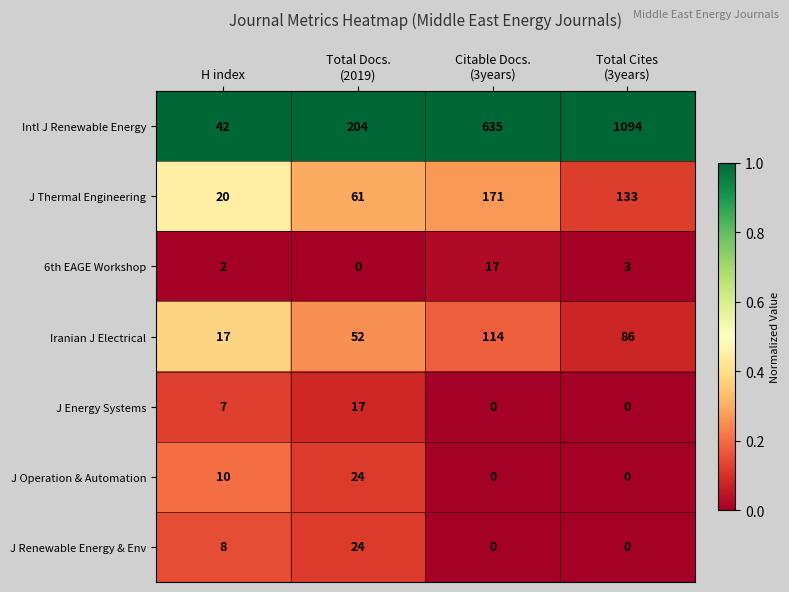

What is the total value across all series at Total Cites
(3years)?

1316